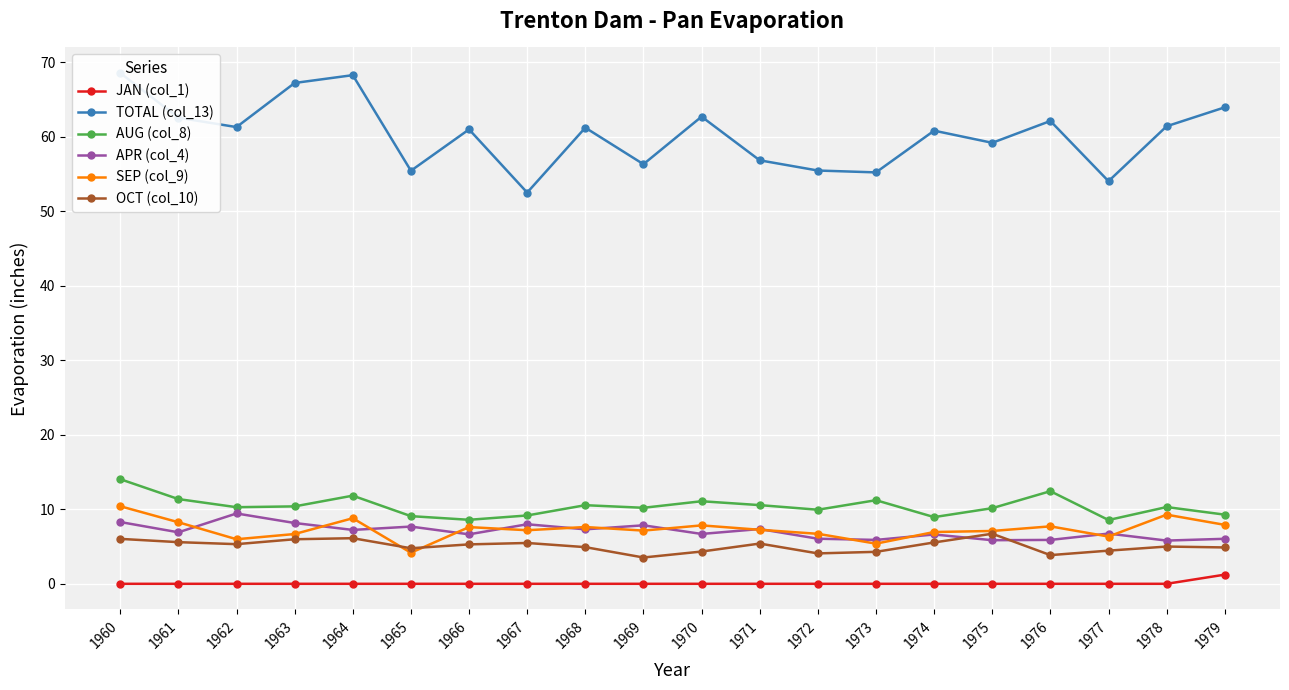

What are all the series names shown in the legend?

JAN (col_1), TOTAL (col_13), AUG (col_8), APR (col_4), SEP (col_9), OCT (col_10)